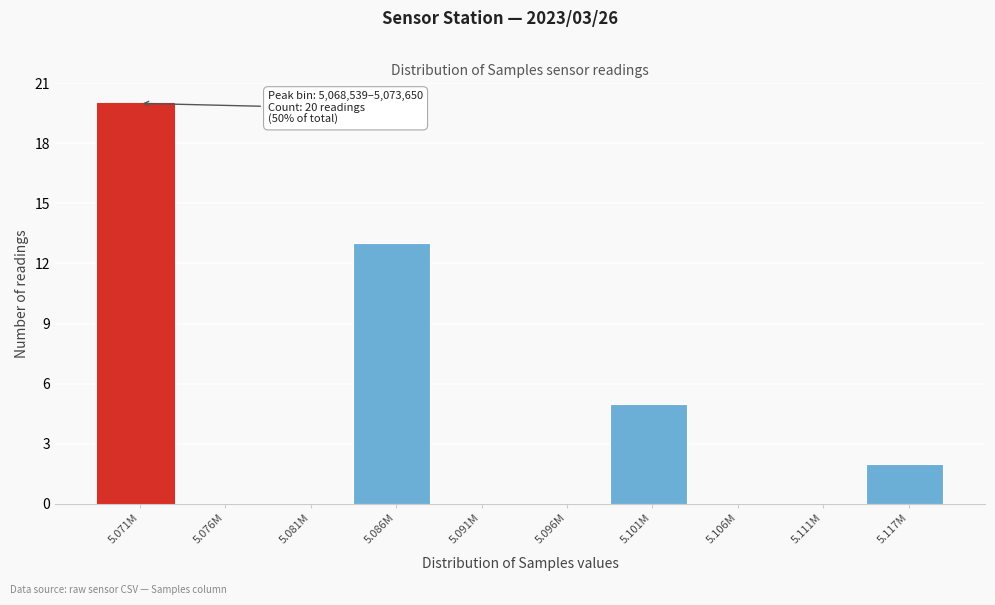

Reading left to right, extract all data points from this chart.

5.071M=20	5.076M=0	5.081M=0	5.086M=13	5.091M=0	5.096M=0	5.101M=5	5.106M=0	5.111M=0	5.117M=2